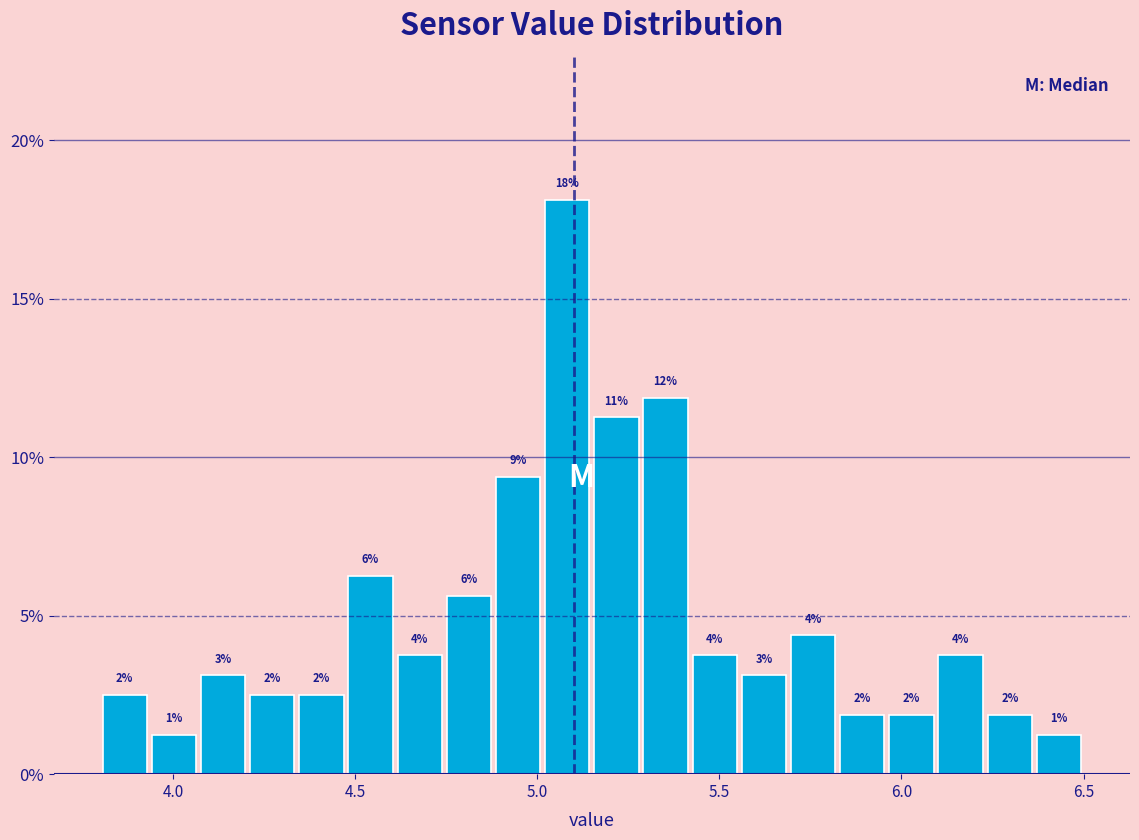

Read against the x-axis, roughly where is the centre of the tallest bar?

5.10